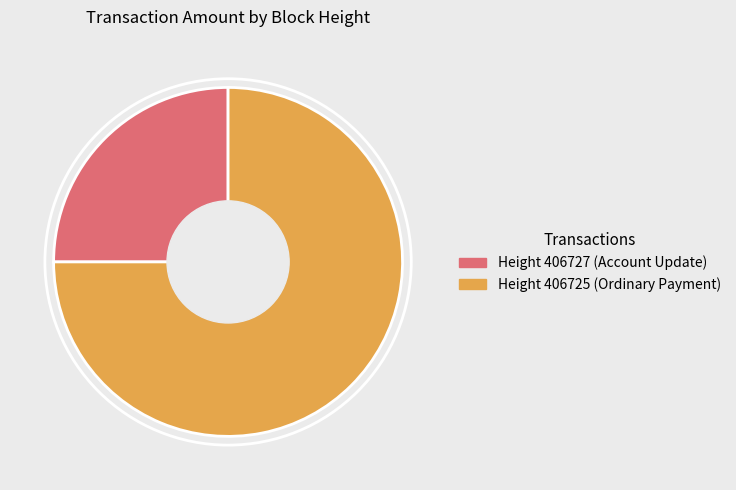

Is there a majority slice in this chart?

Yes